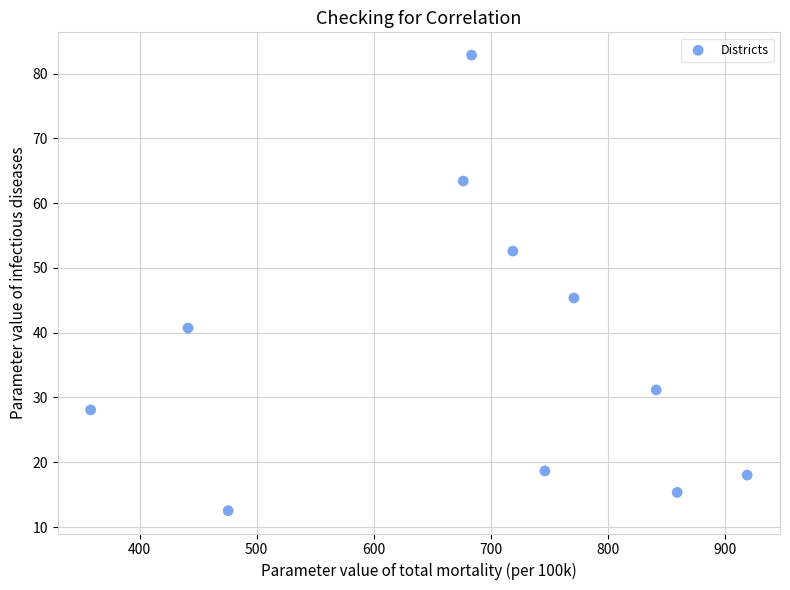

What Y value in the scatter plot is closest to 47?

45.4